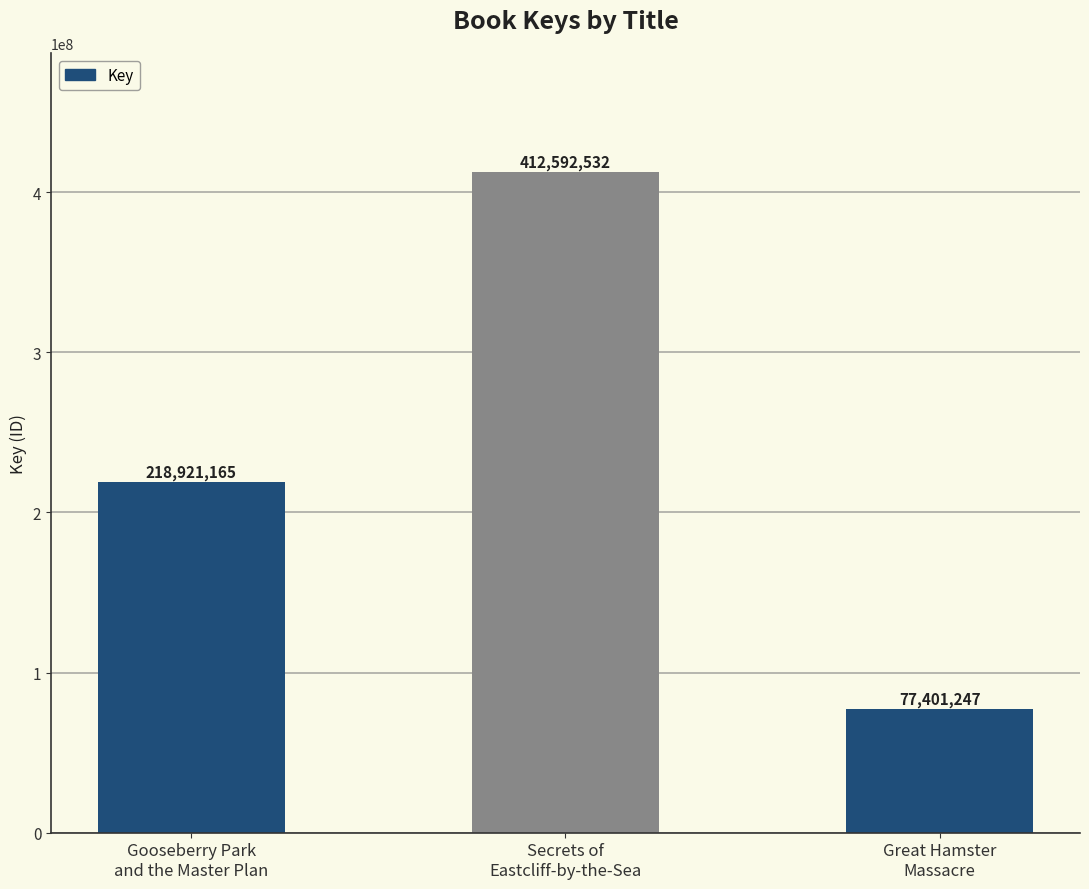

How many distinct data groups are displayed?

1